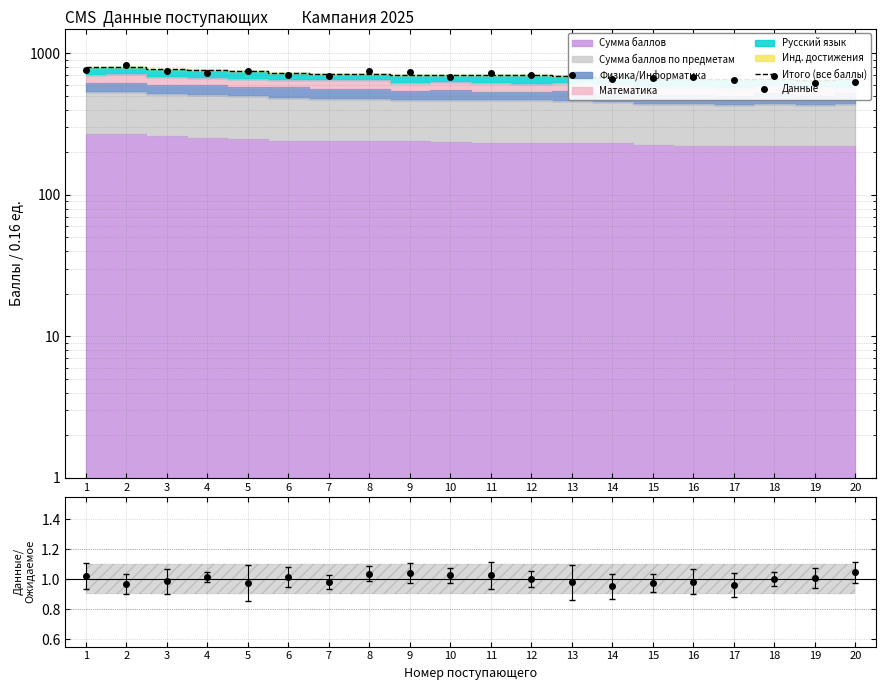

At which label does Итого (все баллы) reach its peak?

2